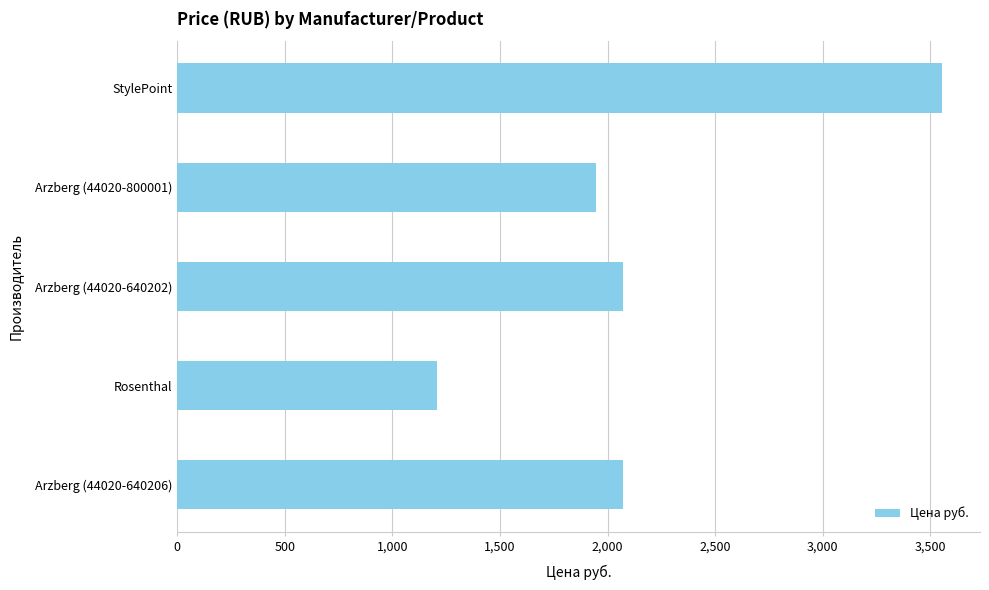

Which has a higher value, Arzberg (44020-640206) or Rosenthal?

Arzberg (44020-640206)